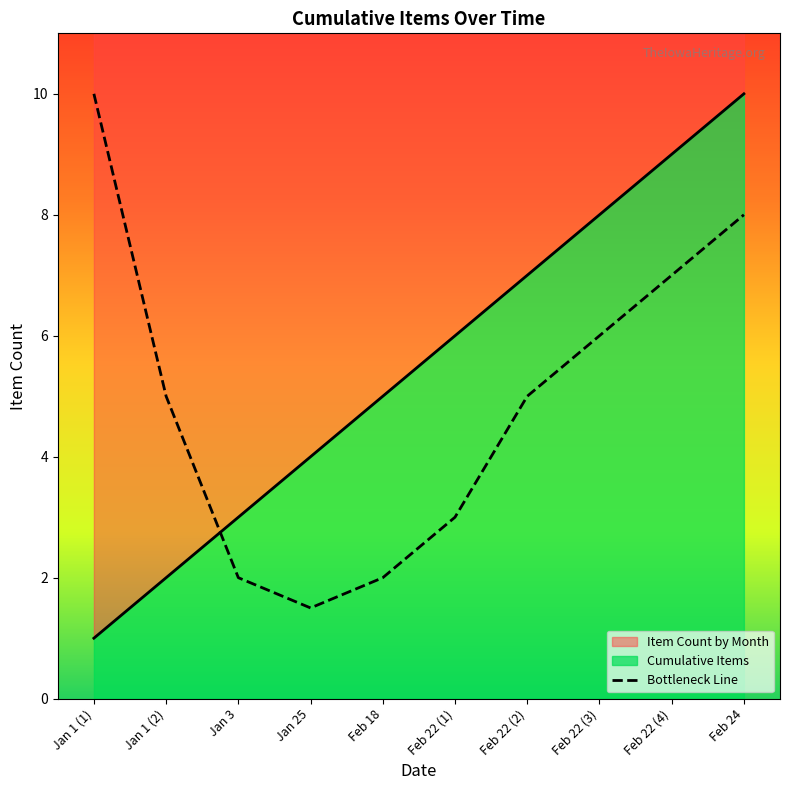

What is the sum of all values?

49.5